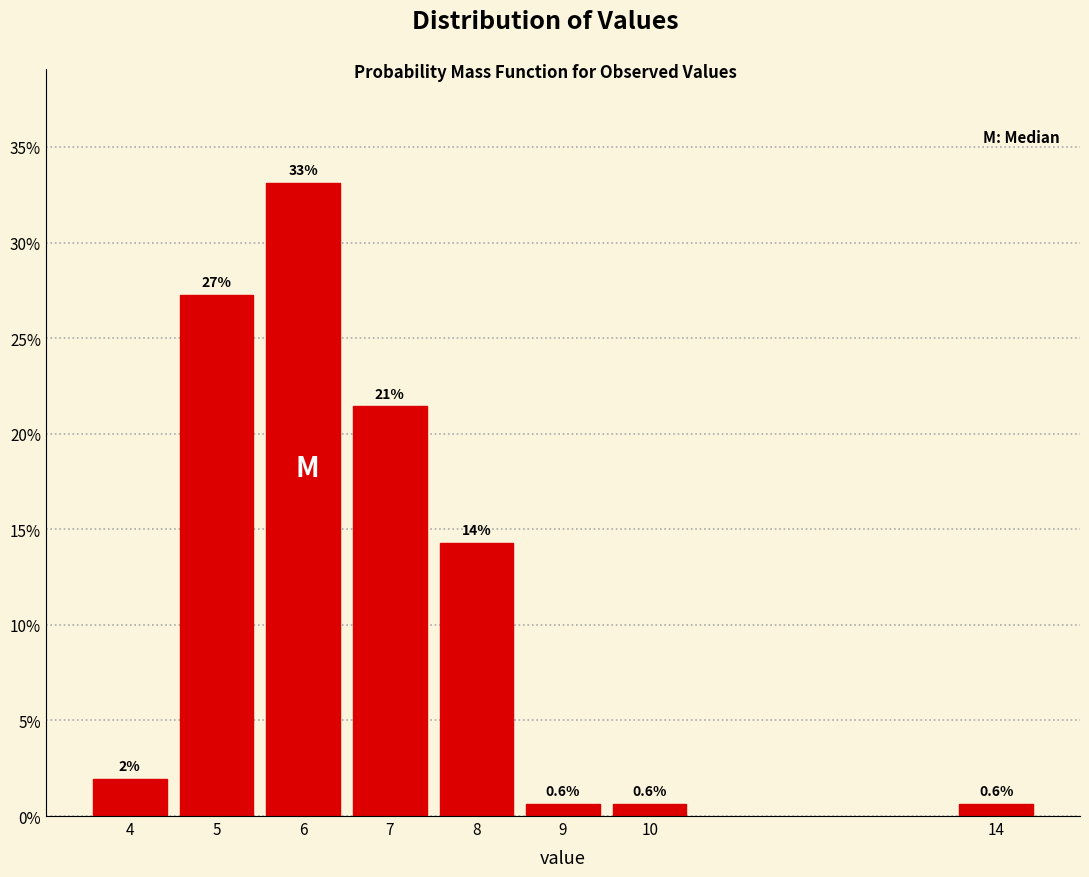

Does the chart contain any negative values?

No